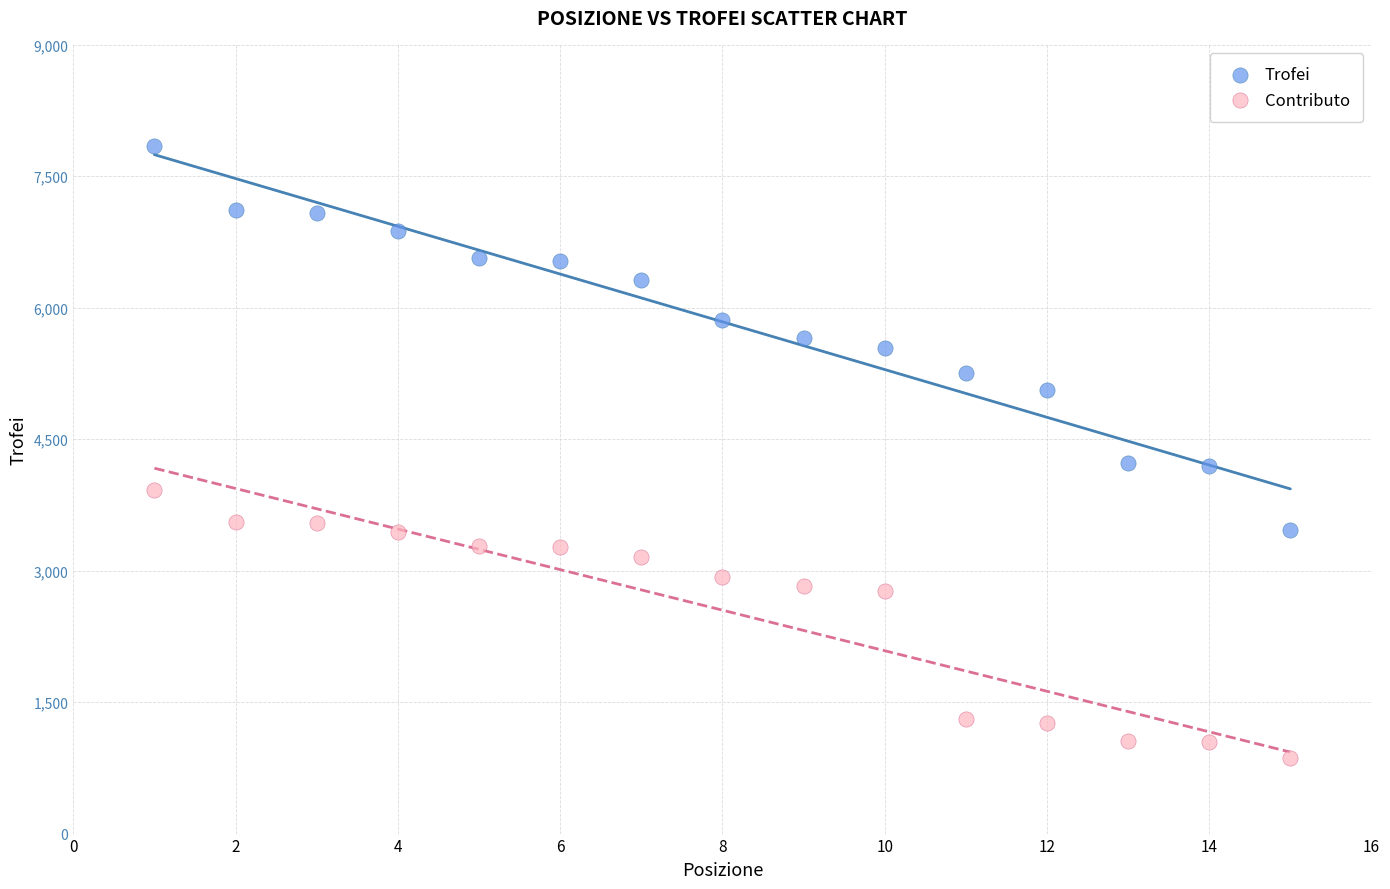

Across all data points, what is the range of Y values (max minus min)?

6984